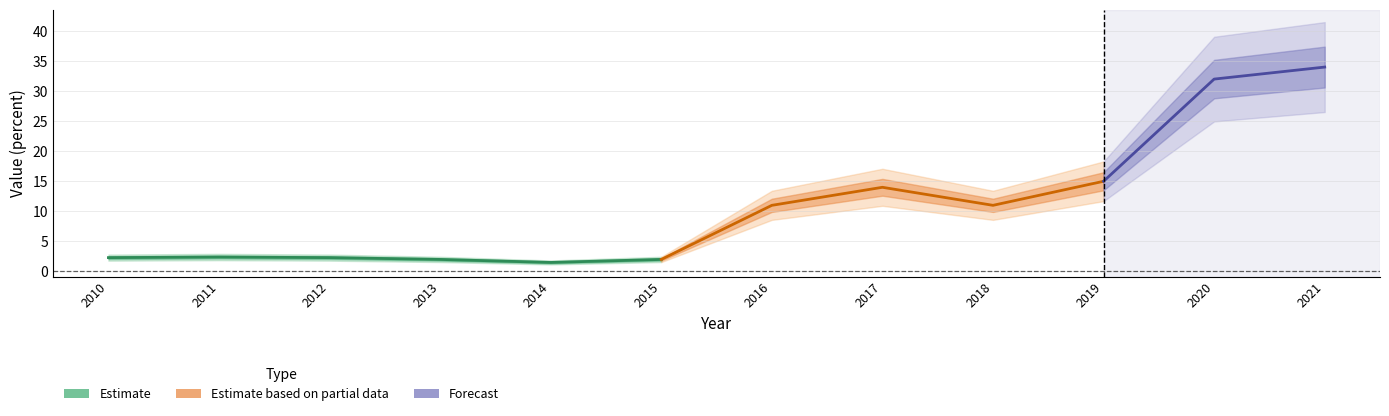

Reading left to right, what are all the values shown in this chart?

2010=2.3	2011=2.4	2012=2.3	2013=2.0	2014=1.5	2015=2.0	2016=11.0	2017=14.0	2018=11.0	2019=15.0	2020=32.0	2021=34.0